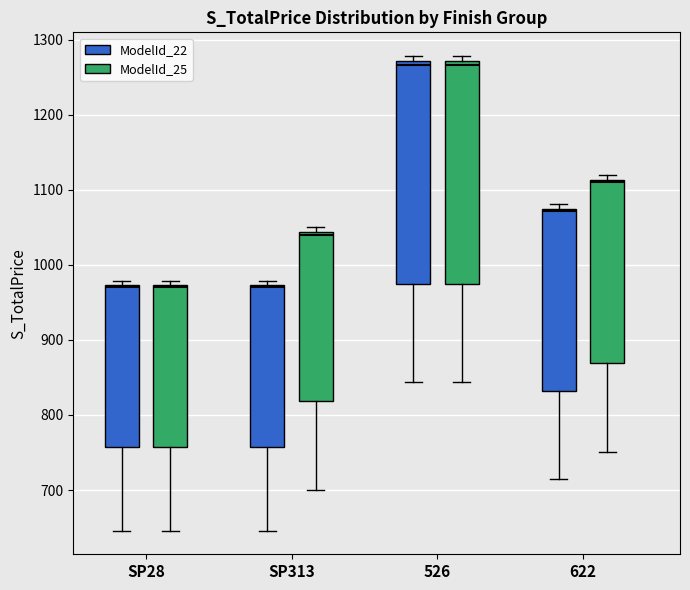

Reading left to right, transcribe this box plot: for each box, give where its median line is, the range the box spans, and where its two whiskers end, as read against the y-axis. The values are not printed on the chart, so give them approximately, as read against the axis.

SP28 (ModelId_22): median 970, box 760 to 970, whiskers 650 to 980
SP28 (ModelId_25): median 970, box 760 to 970, whiskers 650 to 980
SP313 (ModelId_22): median 970, box 760 to 970, whiskers 650 to 980
SP313 (ModelId_25): median 1040, box 820 to 1040, whiskers 700 to 1050
526 (ModelId_22): median 1270 (just below the box's upper edge), box 970 to 1270, whiskers 840 to 1280
526 (ModelId_25): median 1270 (just below the box's upper edge), box 970 to 1270, whiskers 840 to 1280
622 (ModelId_22): median 1070, box 830 to 1070, whiskers 710 to 1080
622 (ModelId_25): median 1110, box 870 to 1110, whiskers 750 to 1120